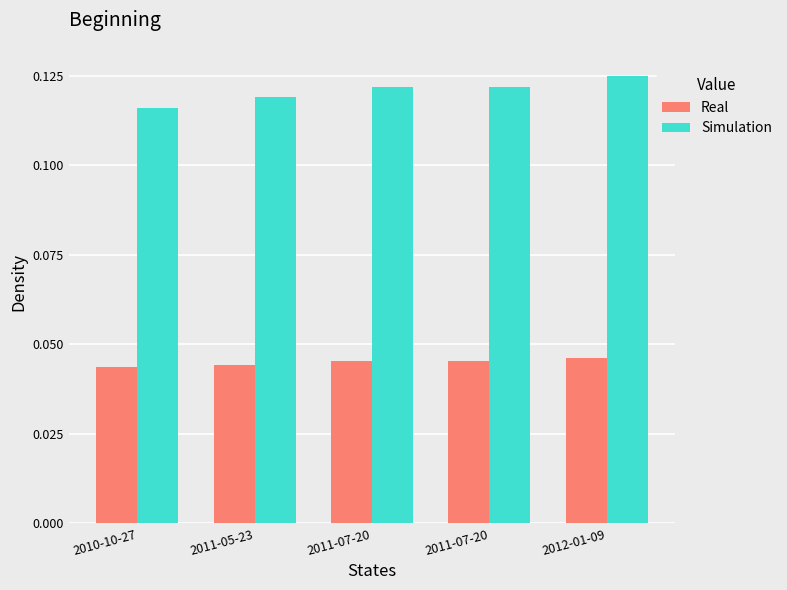

Which series has the largest total across all categories?

Simulation